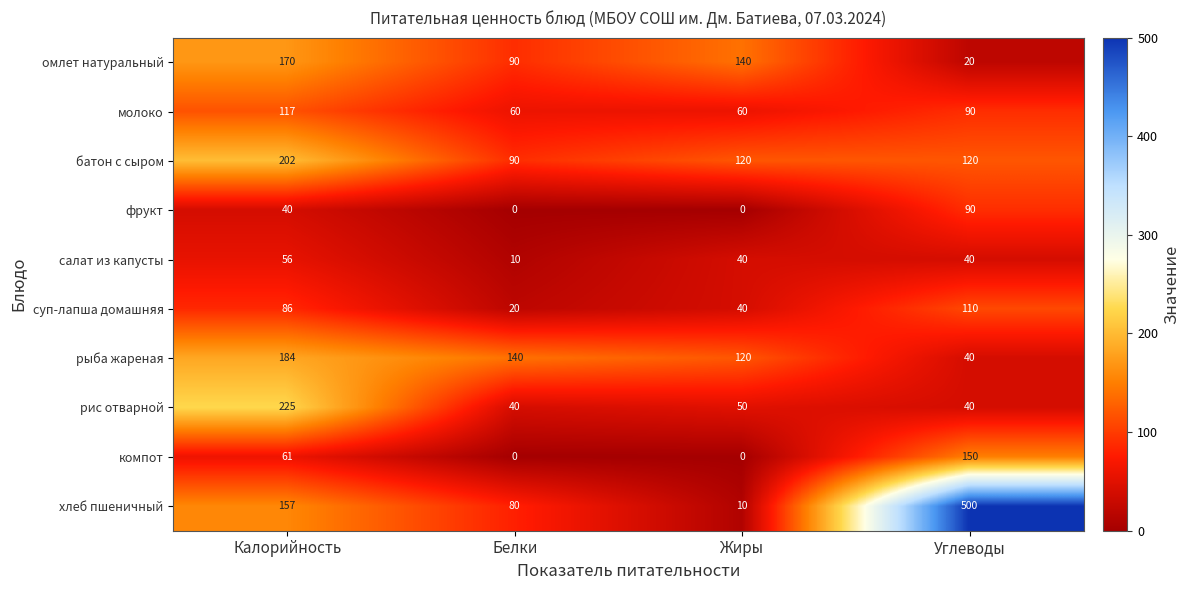

At which category is the sum across all series the highest?

Калорийность